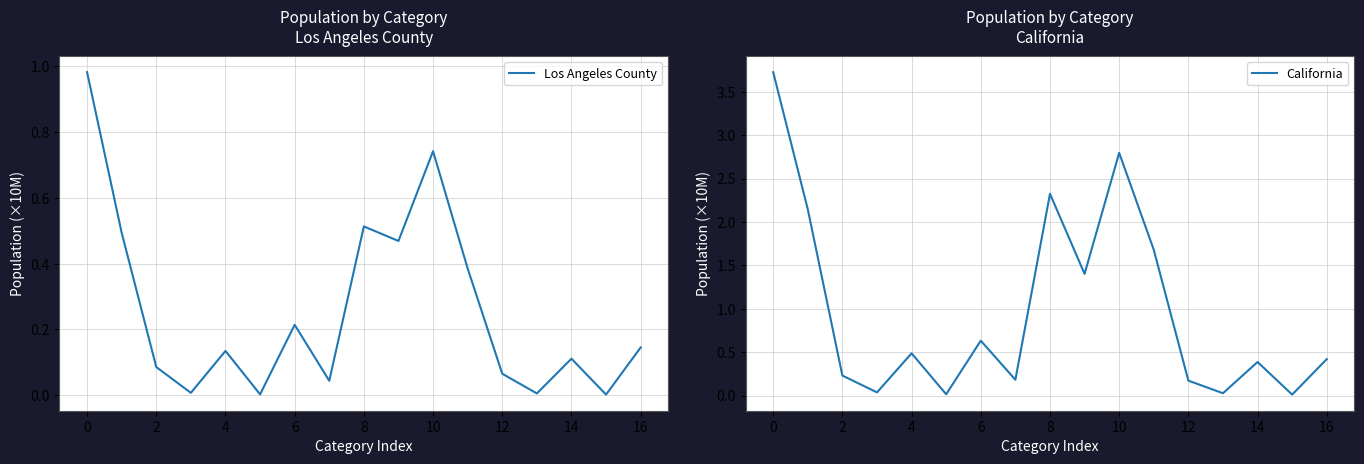

True or false: California and Los Angeles County intersect in this chart.

False